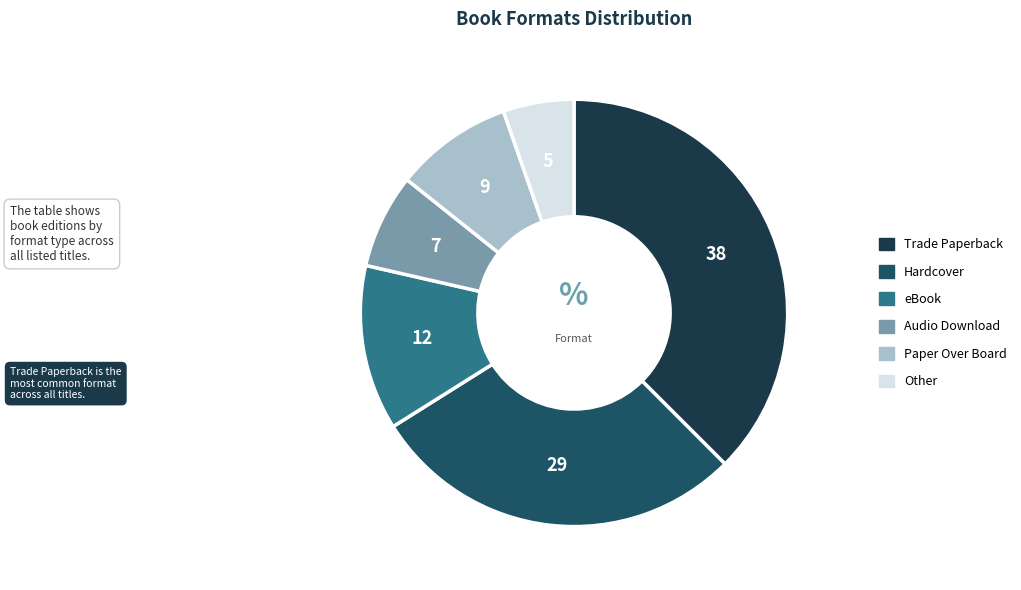

To the nearest percent, what portion does Audio Download represent?

7%